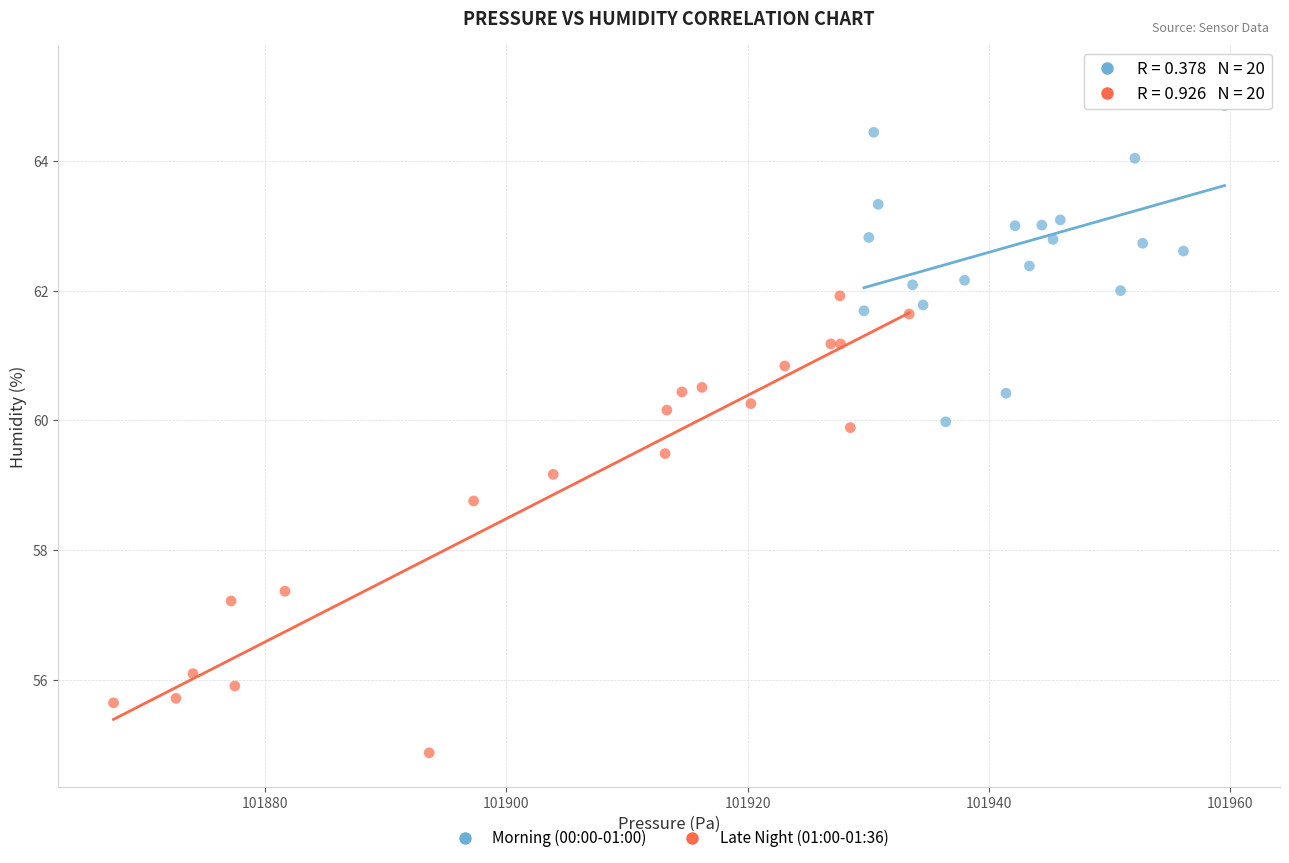

Which series has the largest Y range (max minus min)?

Late Night (01:00-01:36)